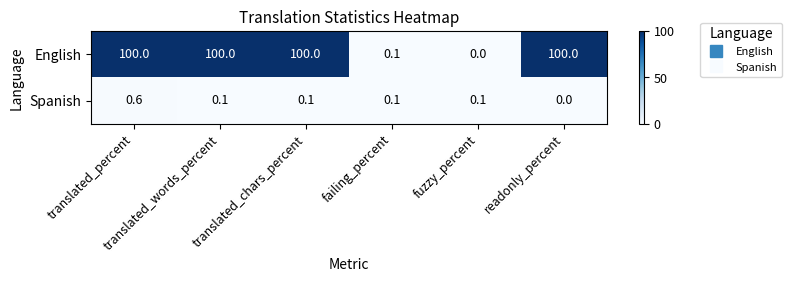

Between failing_percent and fuzzy_percent, which series saw the biggest shift?

English